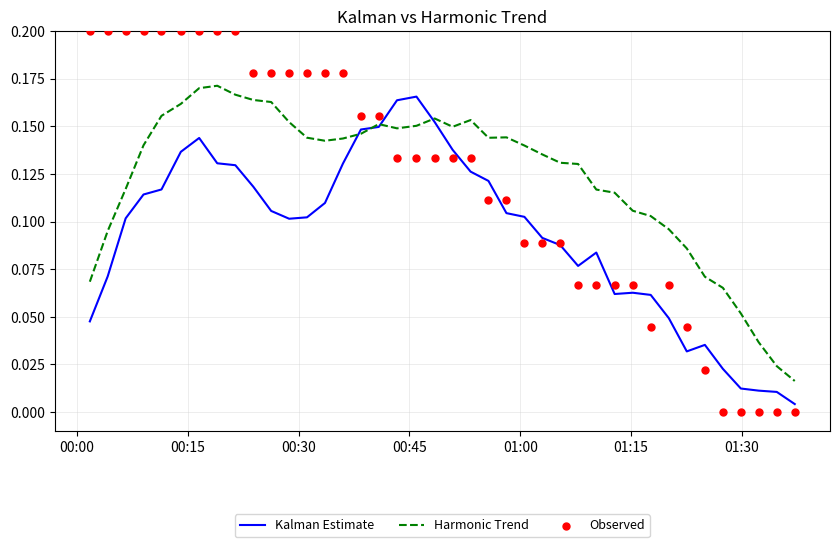

What are all the series names shown in the legend?

Kalman Estimate, Harmonic Trend, Observed